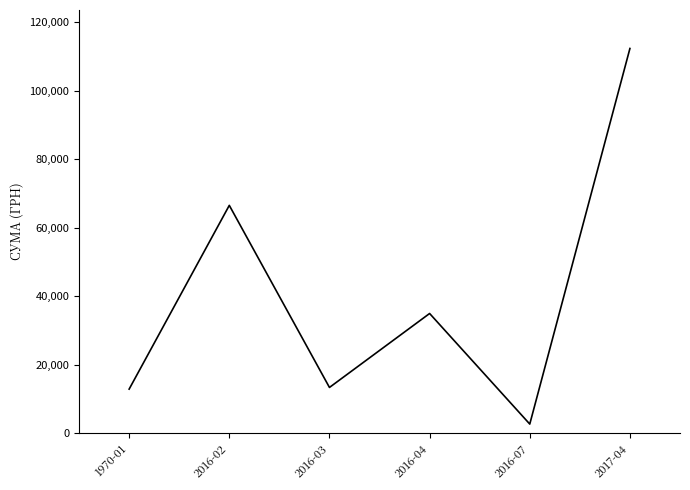

How many interior local valleys (lower than both neighbors) does the data have?

2